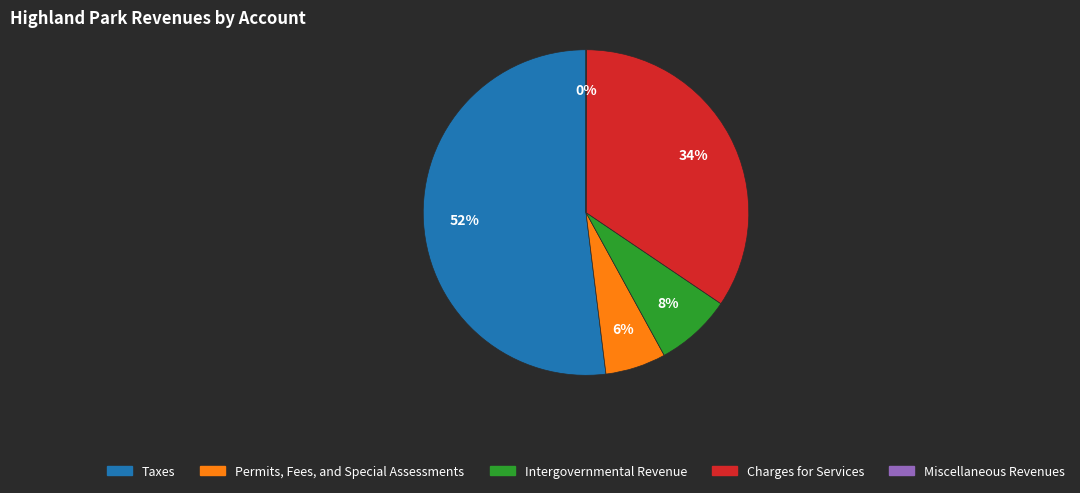

To the nearest percent, what portion does Taxes represent?

52%